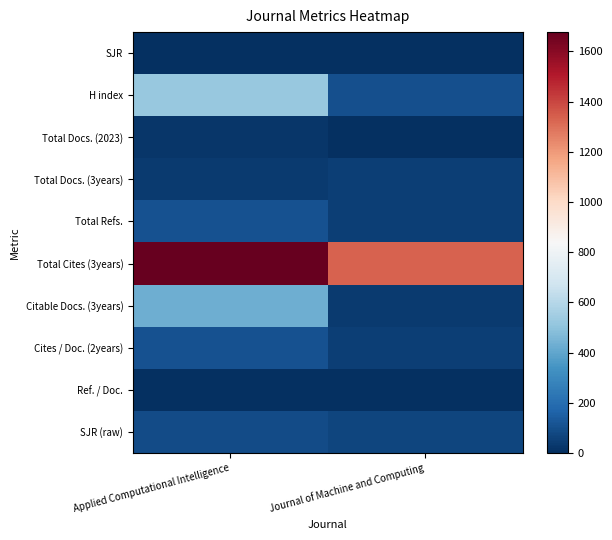

How many distinct data groups are displayed?

10